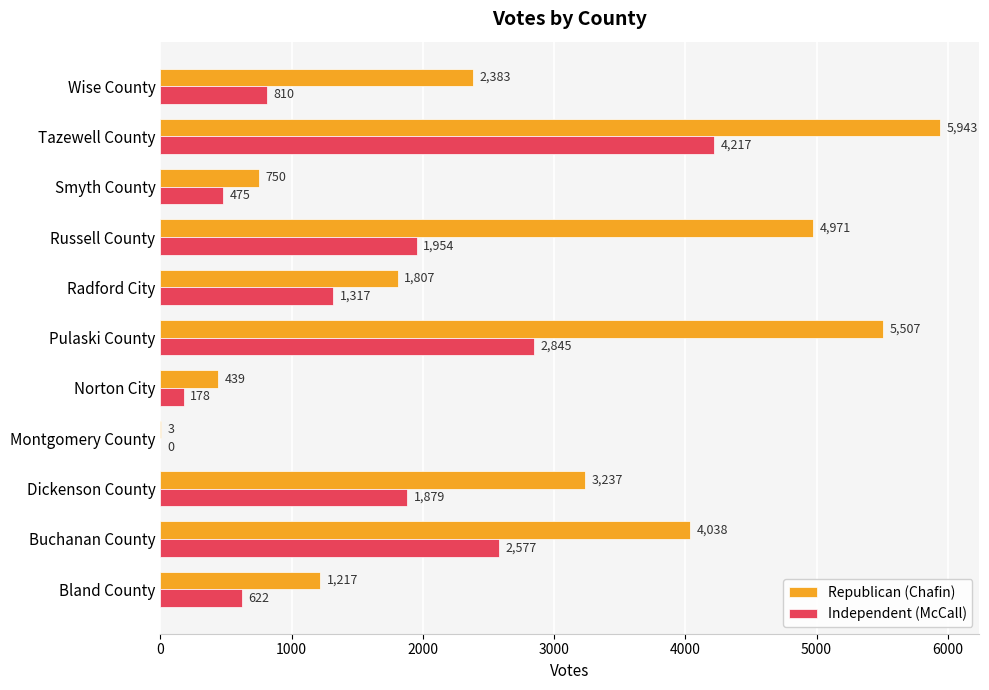

The value of Independent (McCall) at Pulaski County is 2845. True or false?

True